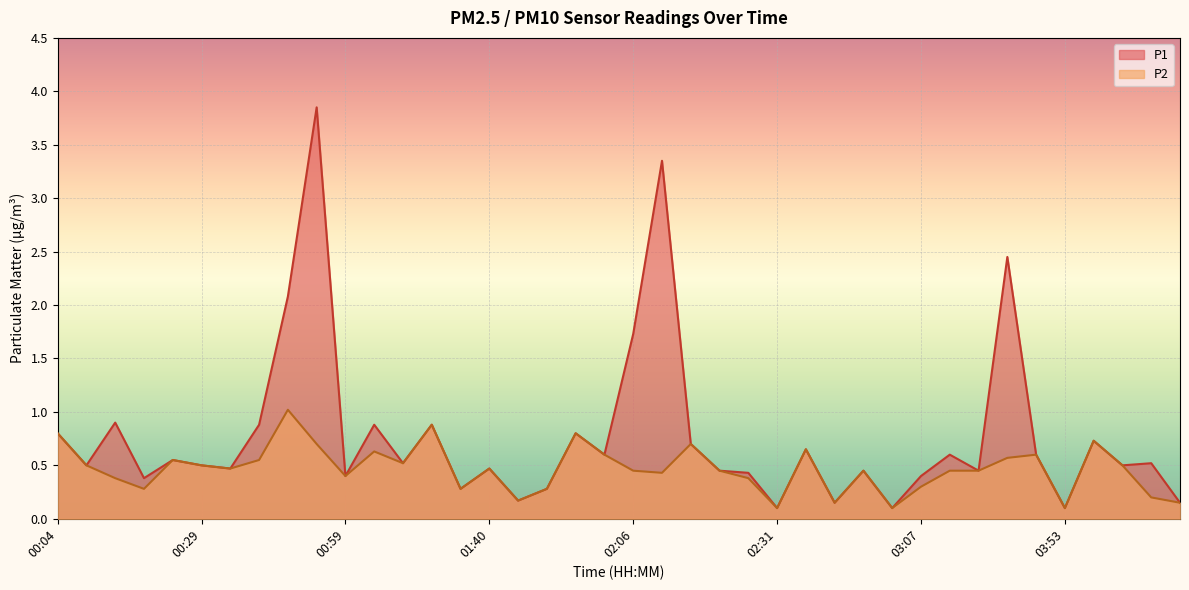

Which category has the lowest value across all series?

02:31